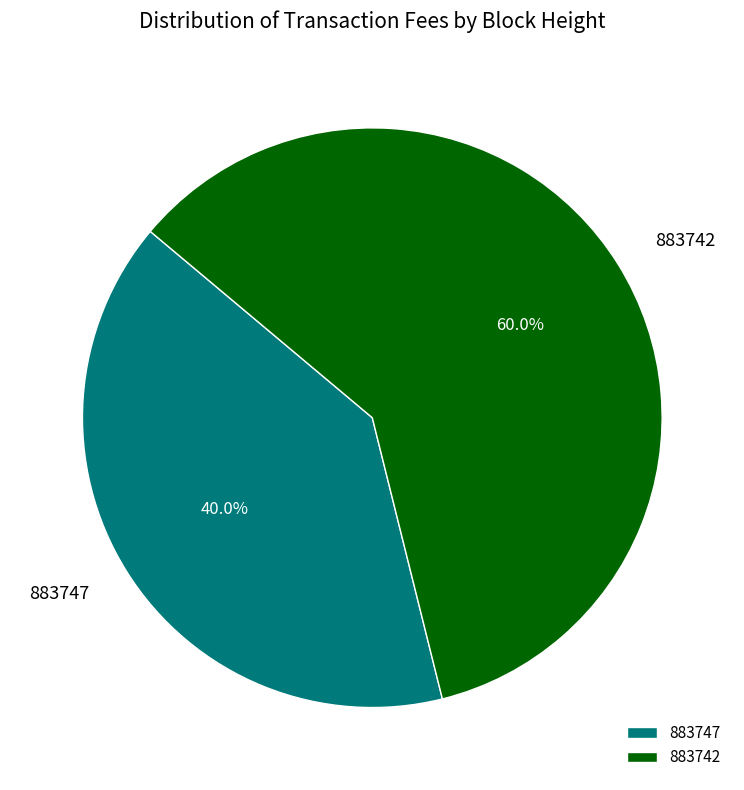

What is the smallest slice in the pie chart?

883747